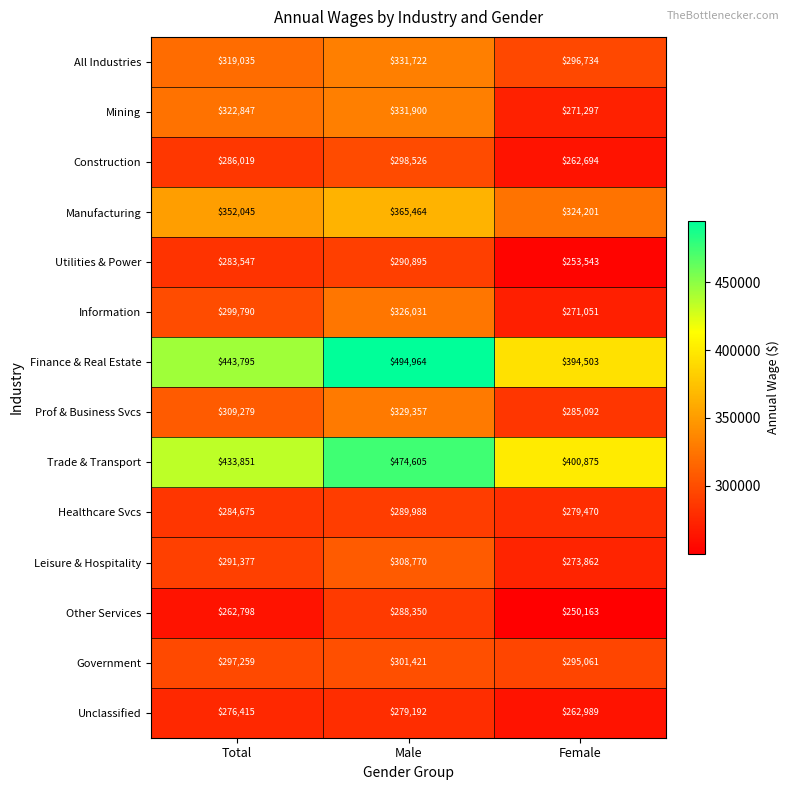

List the series in order of their peak value, highest first.

Finance & Real Estate, Trade & Transport, Manufacturing, Mining, All Industries, Prof & Business Svcs, Information, Leisure & Hospitality, Government, Construction, Utilities & Power, Healthcare Svcs, Other Services, Unclassified